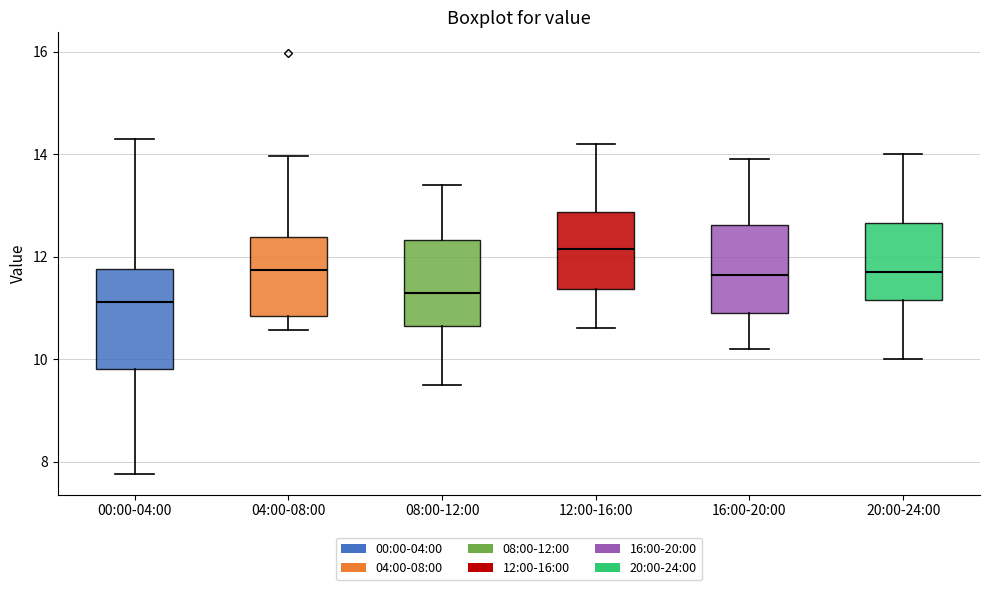

Reading left to right, transcribe this box plot: for each box, give where its median line is, the range the box spans, and where its two whiskers end, as read against the y-axis. The values are not printed on the chart, so give them approximately, as read against the axis.

00:00-04:00: median 11.2, box 9.8 to 11.8, whiskers 7.8 to 14.4
04:00-08:00: median 11.8, box 10.8 to 12.4, whiskers 10.6 to 14.0
08:00-12:00: median 11.4, box 10.6 to 12.4, whiskers 9.6 to 13.4
12:00-16:00: median 12.2, box 11.4 to 12.8, whiskers 10.6 to 14.2
16:00-20:00: median 11.6, box 11.0 to 12.6, whiskers 10.2 to 14.0
20:00-24:00: median 11.8, box 11.2 to 12.6, whiskers 10.0 to 14.0